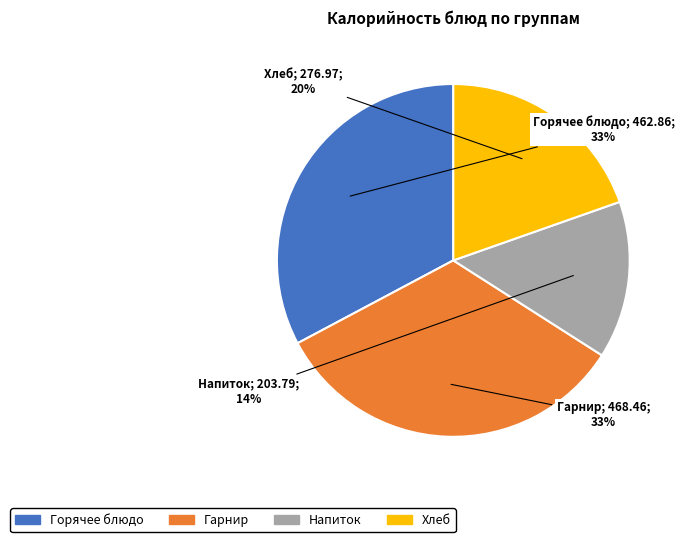

Count the number of slices in the pie.

4